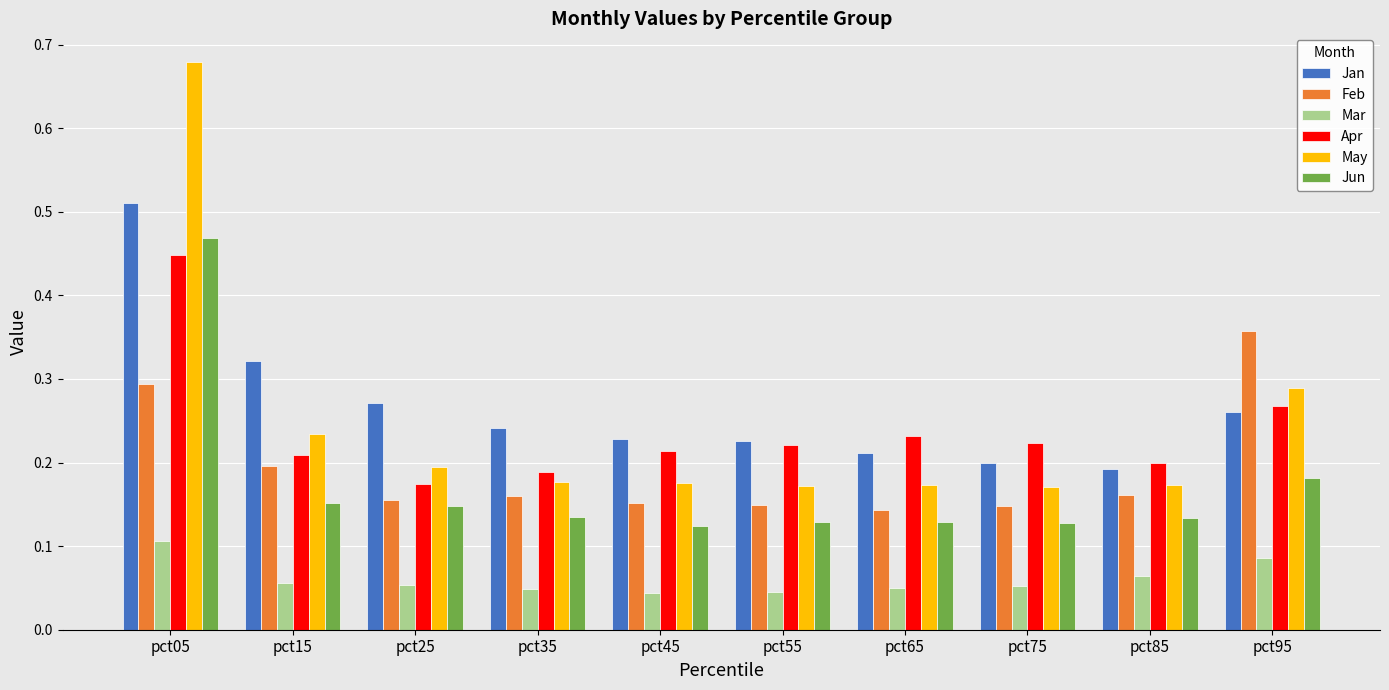

Which category has the highest value in the Mar series?

pct05